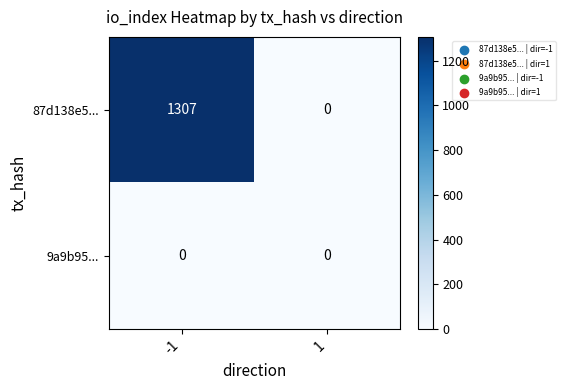

Is it true that 87d138e5... equals 1307 at -1?

True